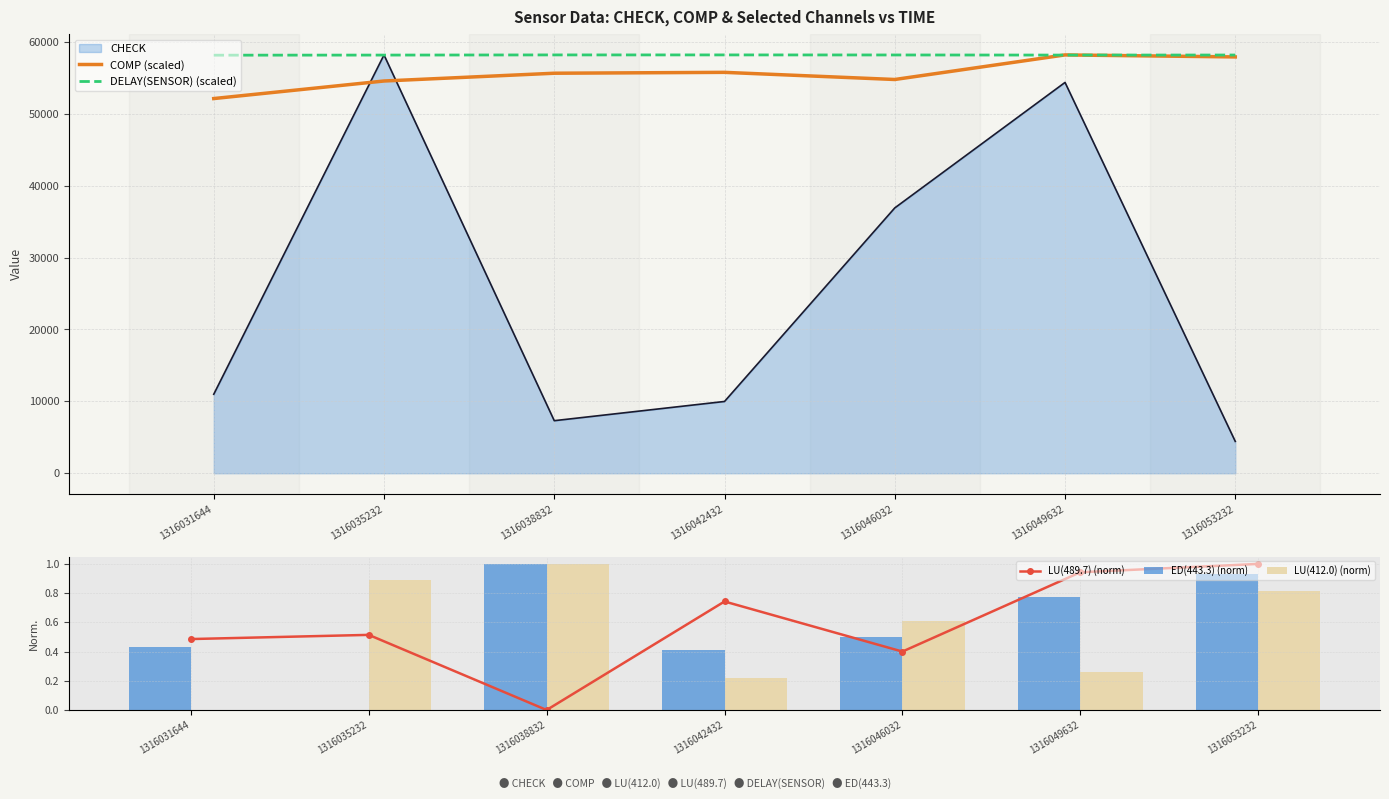

At which label does COMP (scaled) first exceed 55638?

1316038832